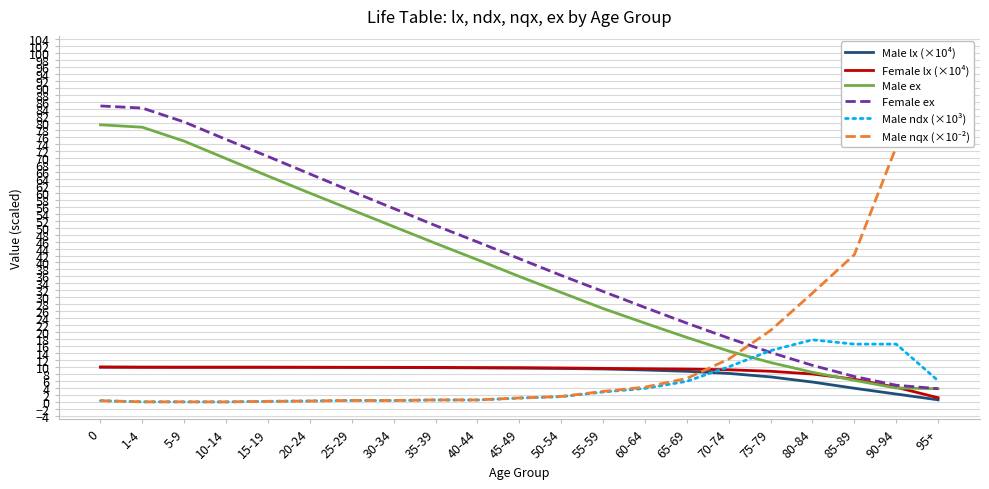

Between 30-34 and 15-19, which is larger?

15-19